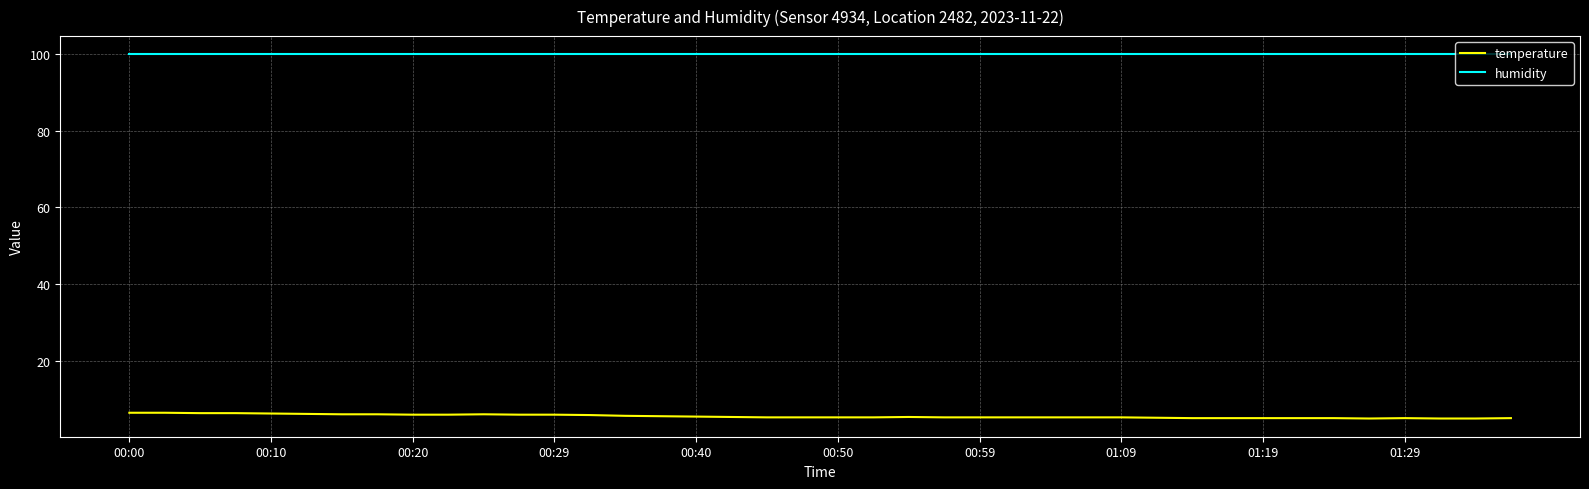

Which series has the largest total across all categories?

humidity